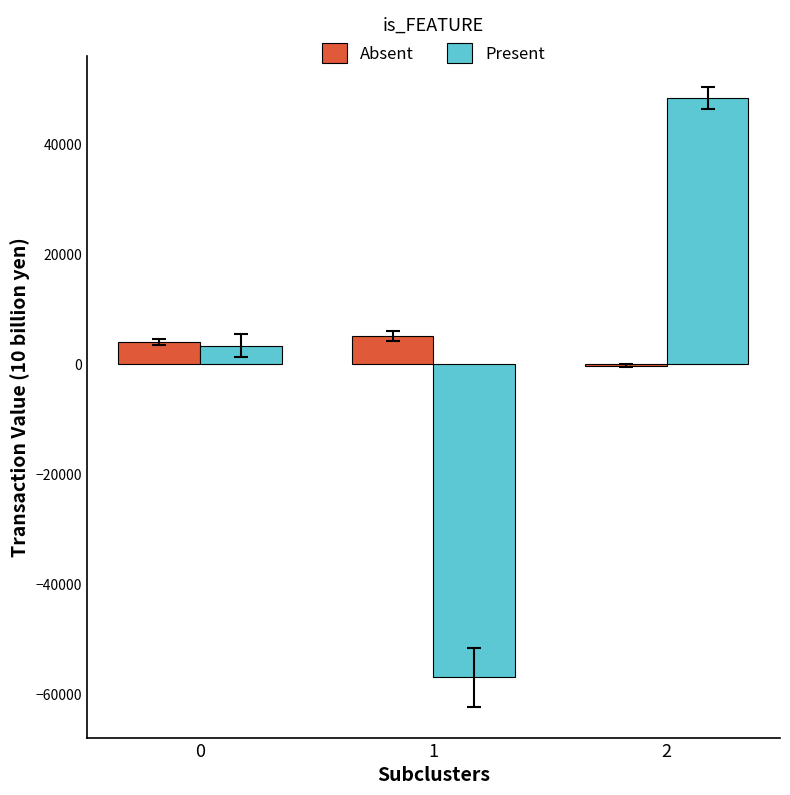

What is the greatest value displayed?

48446.1